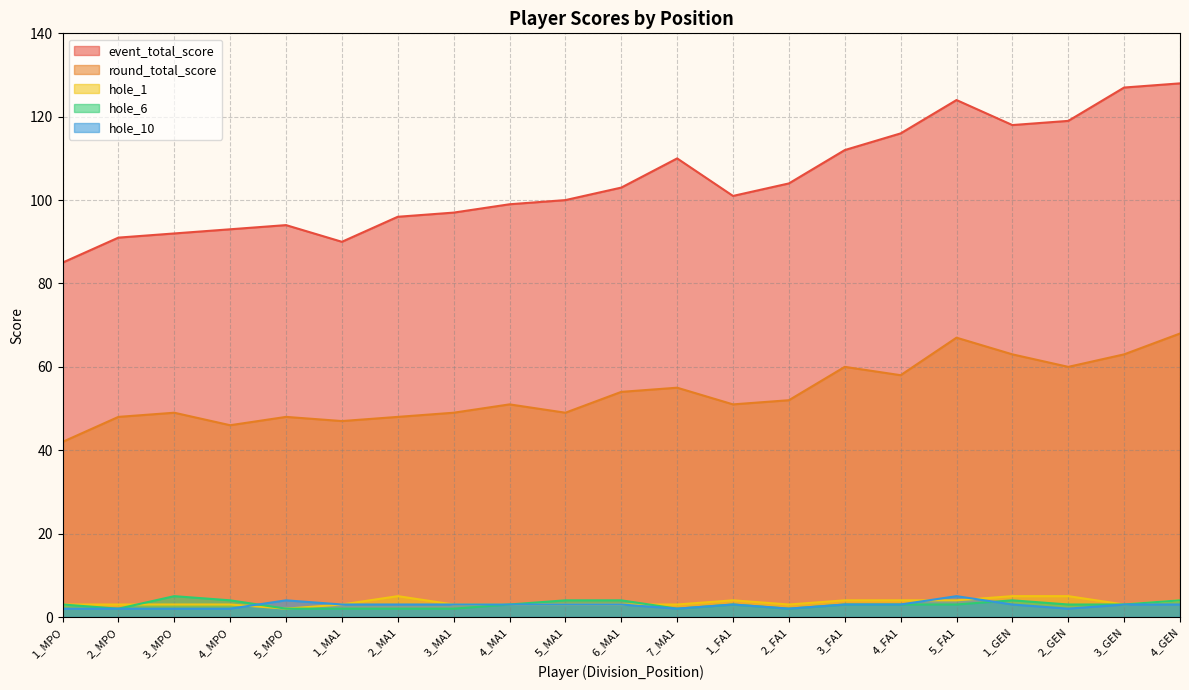

How many values in the hole_1 series are below 3?

1